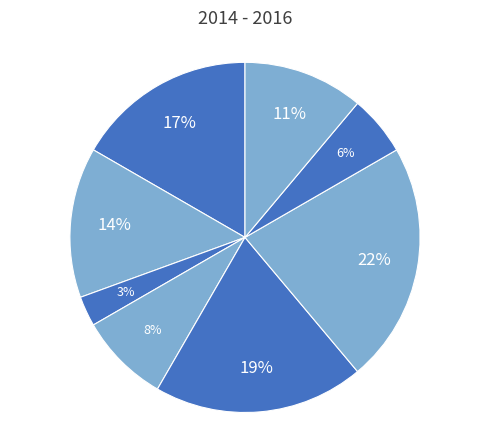

How many slices are in this pie chart?

8